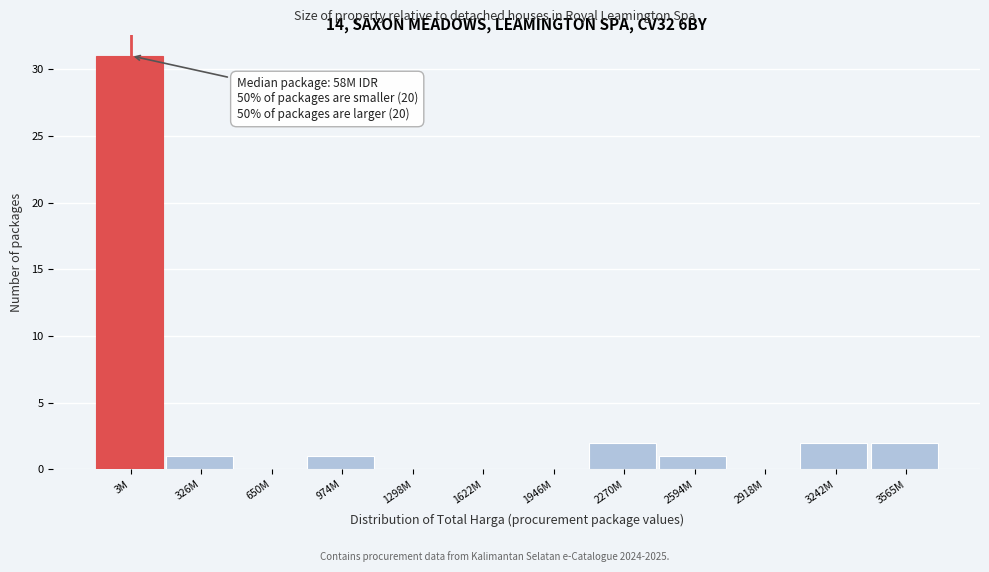

Reading right to left, list all the values displayed in this chart.

3565M=2	3242M=2	2918M=0	2594M=1	2270M=2	1946M=0	1622M=0	1298M=0	974M=1	650M=0	326M=1	3M=31